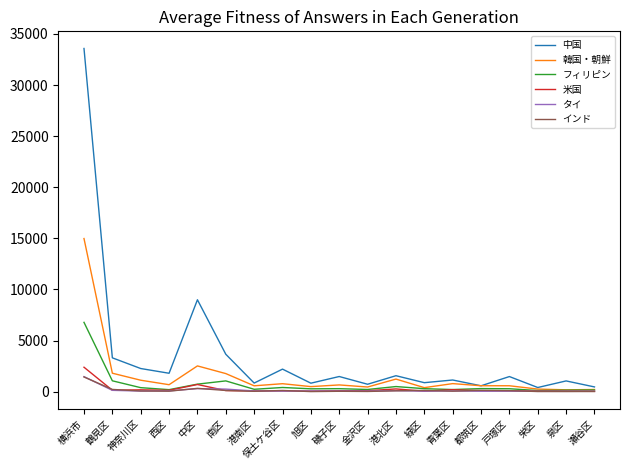

What is the sum of all フィリピン values?

13554